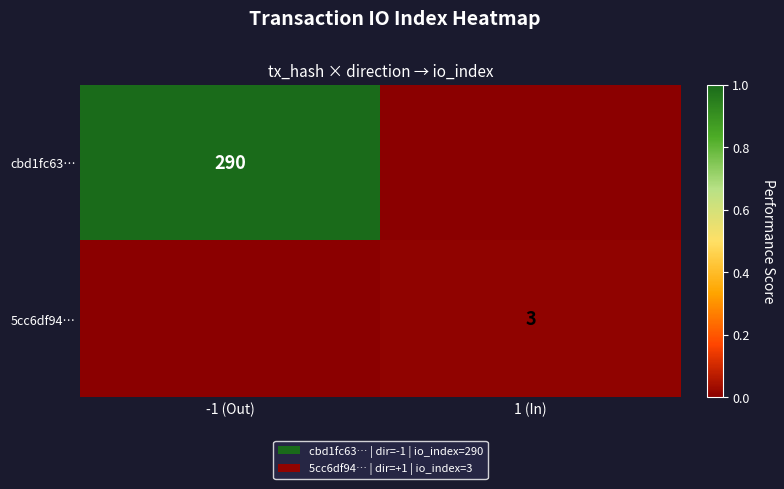

True or false: cbd1fc63… has a value of 435 at -1 (Out).

False